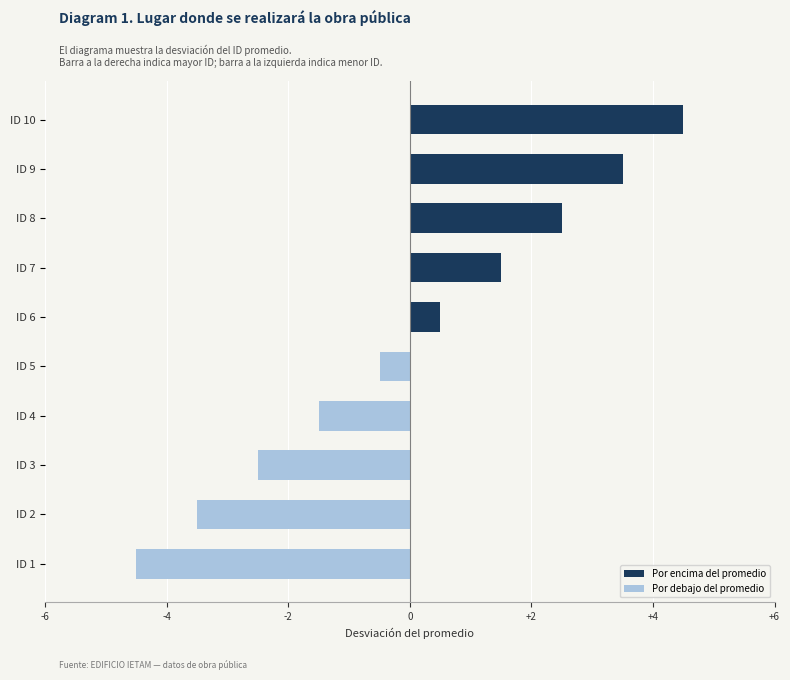

How many bars are there in total?

10